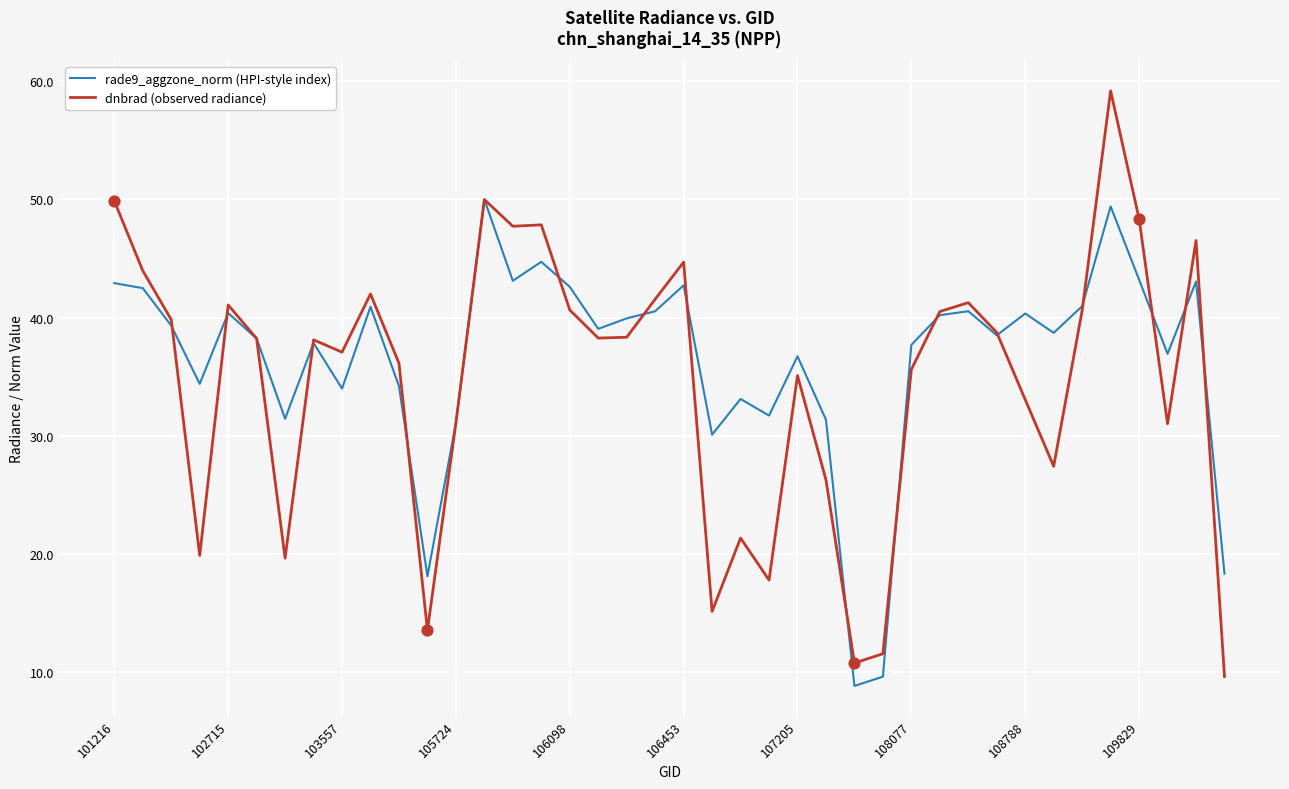

What is the greatest value displayed?

59.2